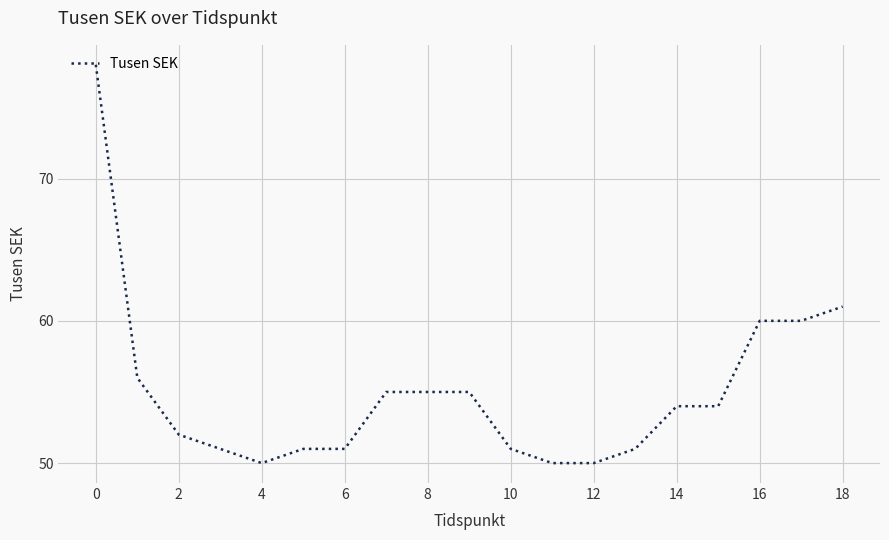

What is the minimum value shown in the chart?

50